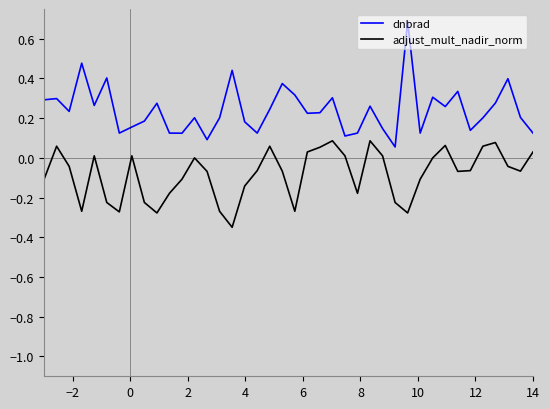

Which series has the largest range (max minus min)?

dnbrad